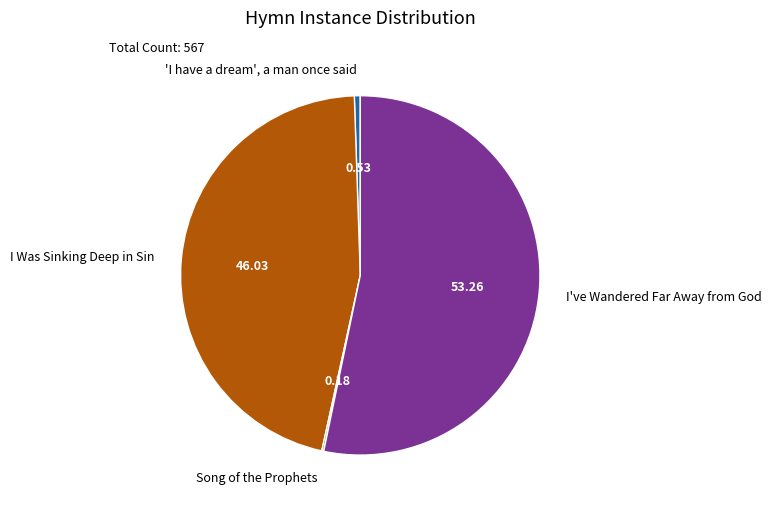

Which slice is the largest?

I've Wandered Far Away from God